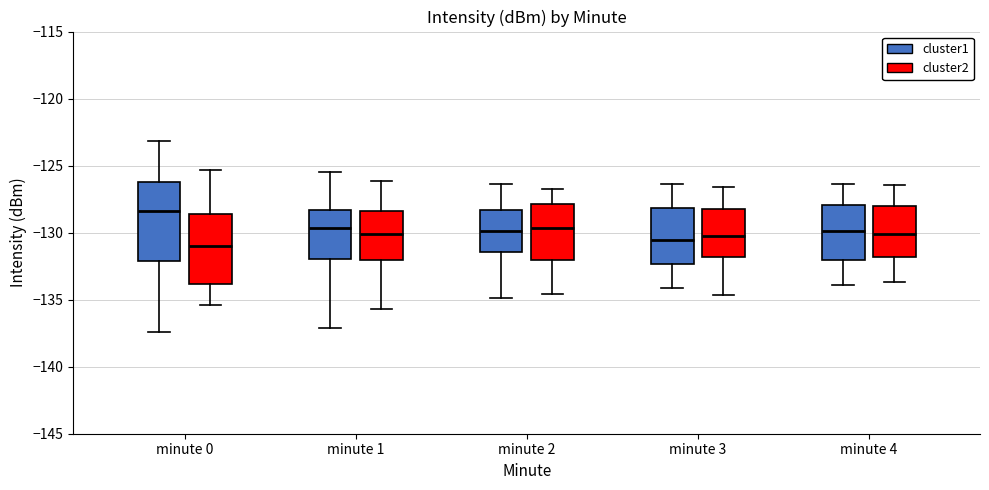

Where is the upper edge of the box for minute 0 (cluster2) on the y-axis? The values are not printed on the chart, so give them approximately, as read against the axis.

-128.5